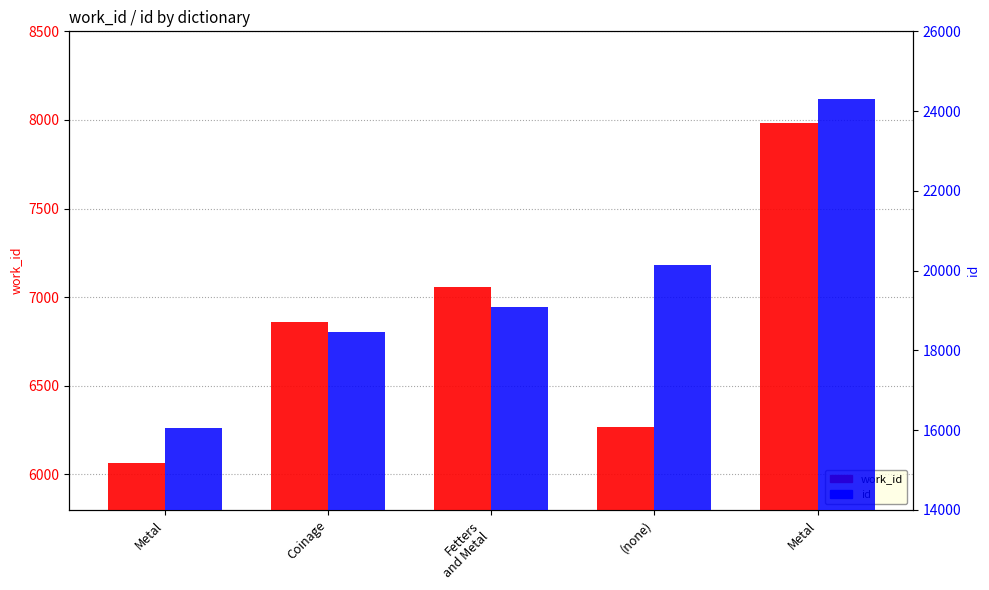

What is the approximate value of work_id at Coinage, to the nearest 10?

6860